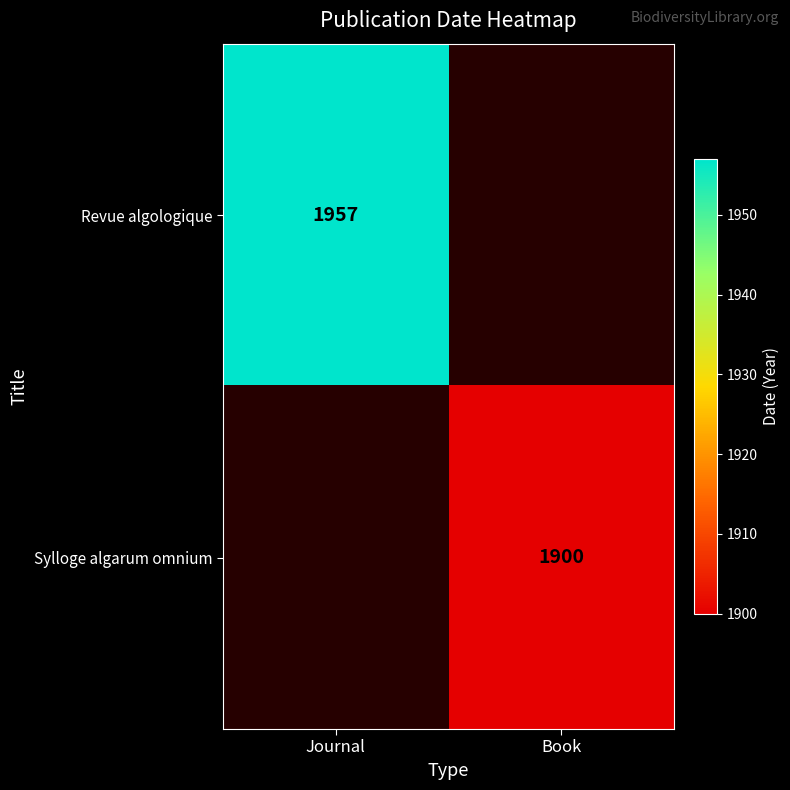

What is the minimum value shown in the chart?

1900.0